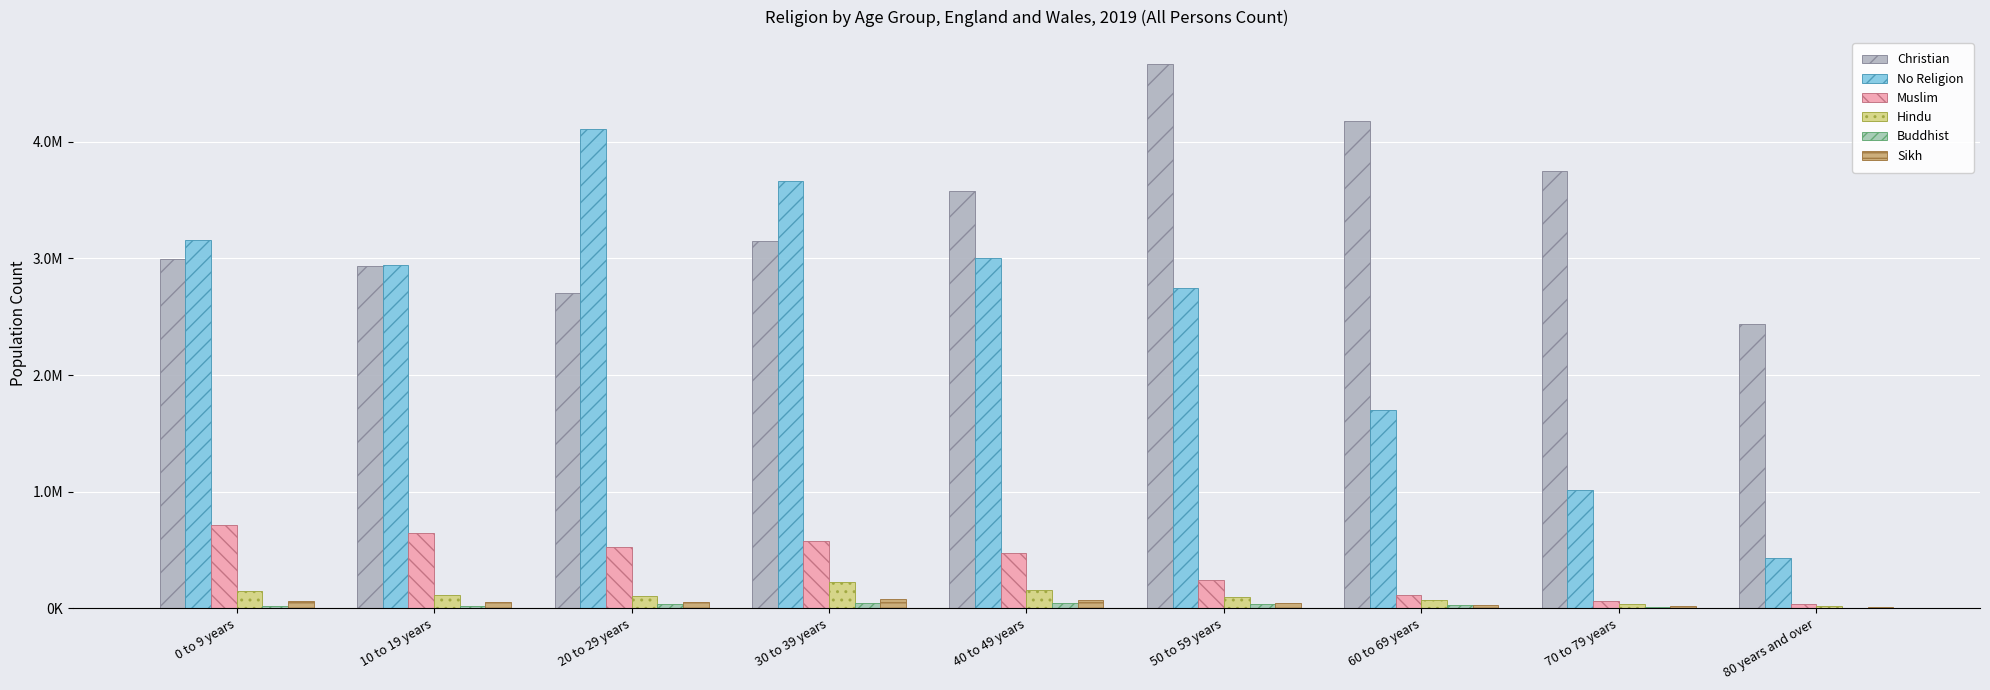

At which label does No Religion first exceed 2941900?

0 to 9 years